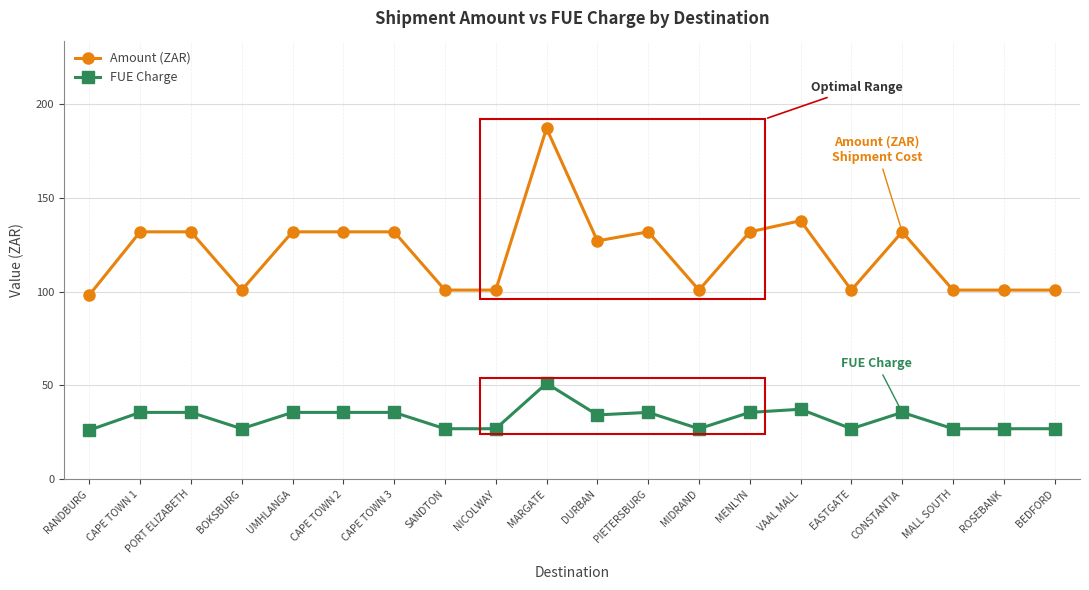

At which category does FUE Charge reach its first local valley?

BOKSBURG